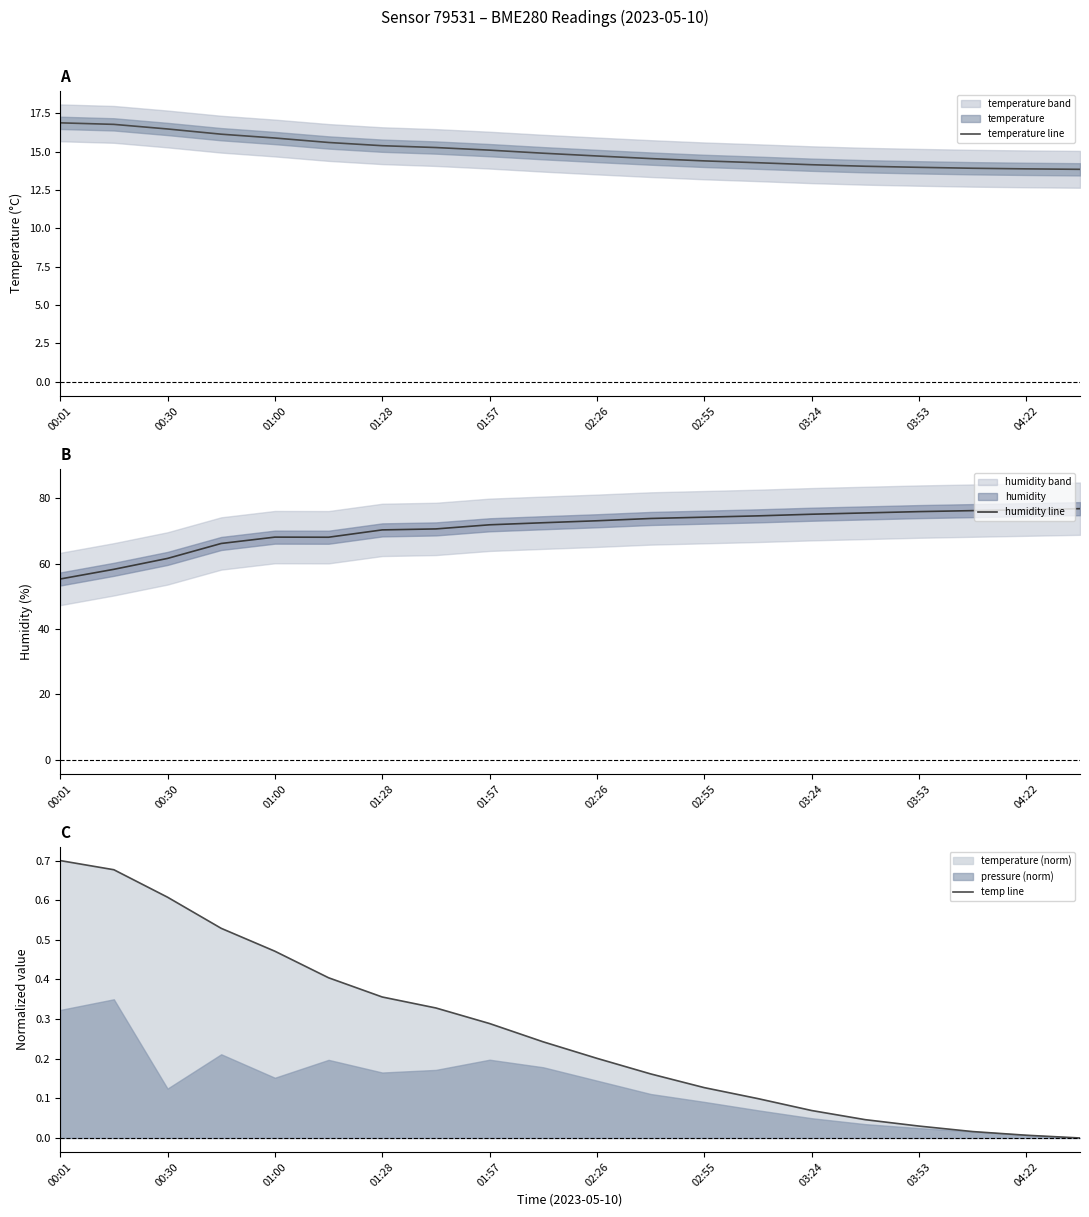

What is the difference between the second highest and second lowest values in the temp line series?

0.7